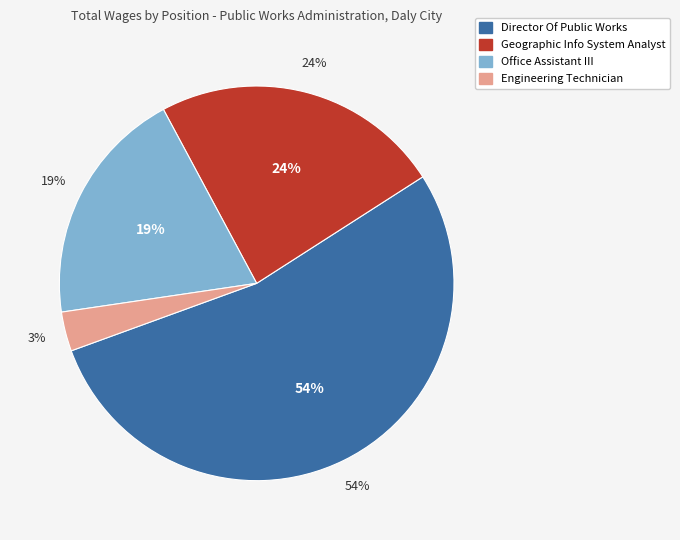

To the nearest percent, what is the average slice percentage?

25%